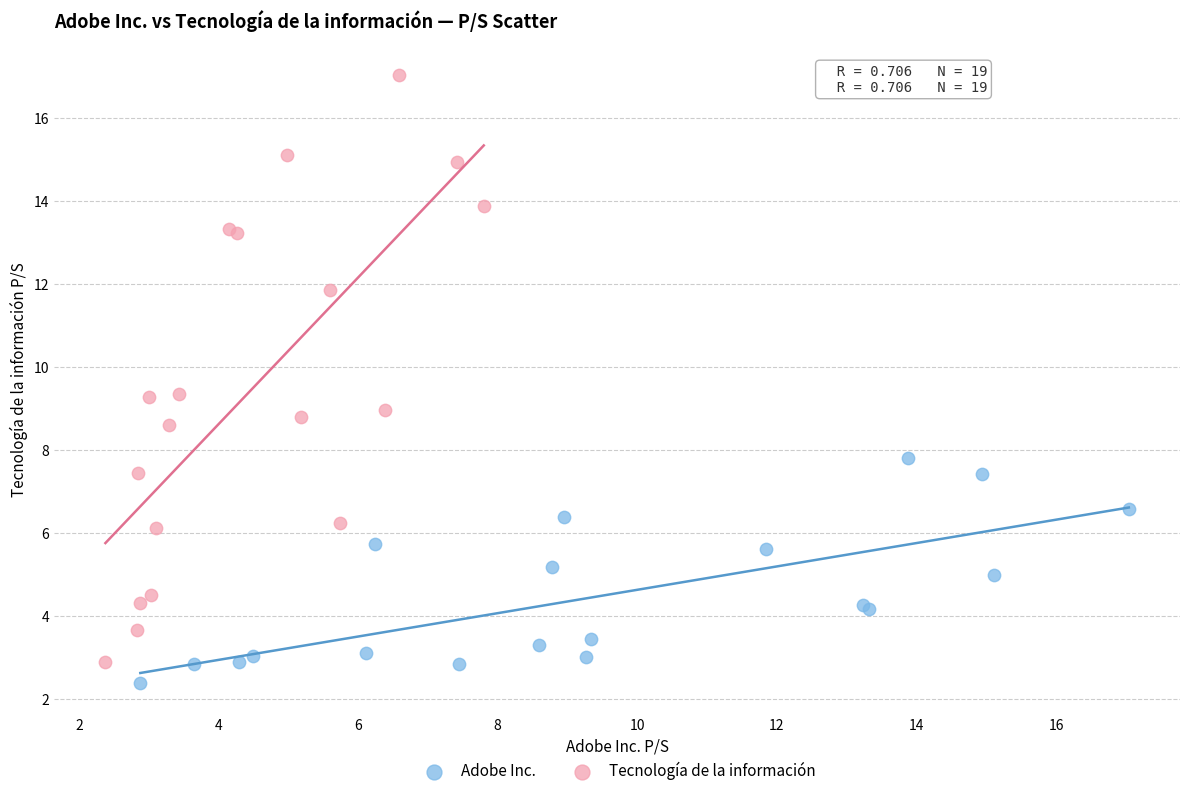

What are all the series names shown in the legend?

Adobe Inc., Tecnología de la información